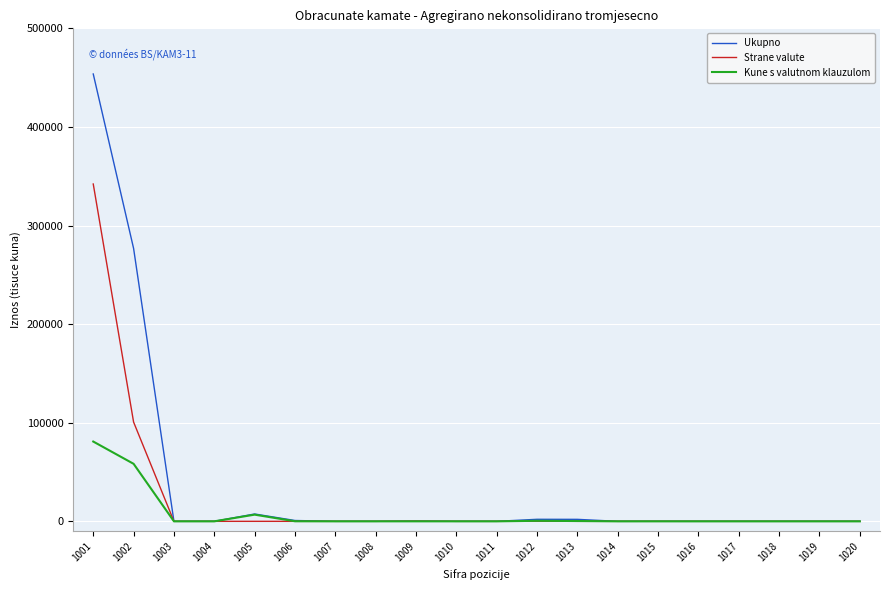

Rank the series by their maximum value, from lowest to highest.

Kune s valutnom klauzulom, Strane valute, Ukupno